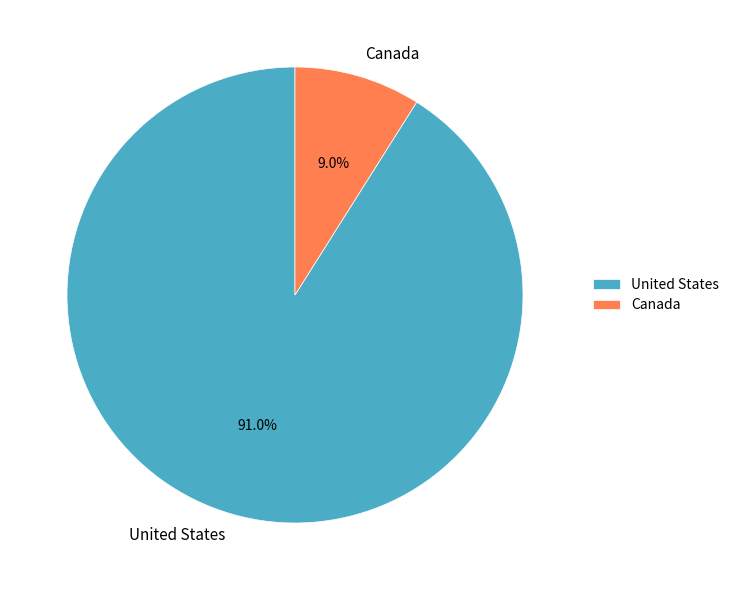

Does any single category account for the majority?

Yes